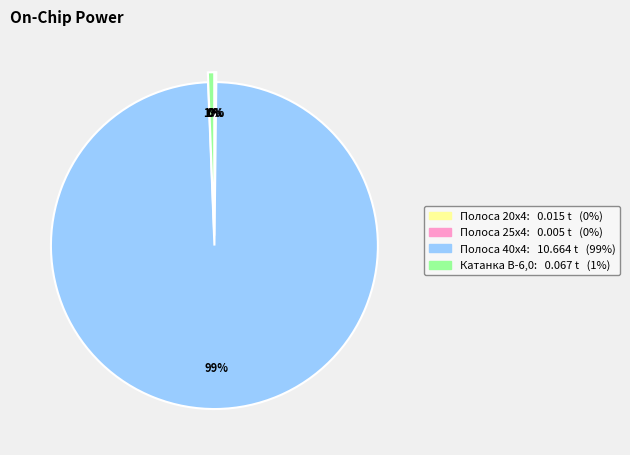

Does any single category account for the majority?

Yes